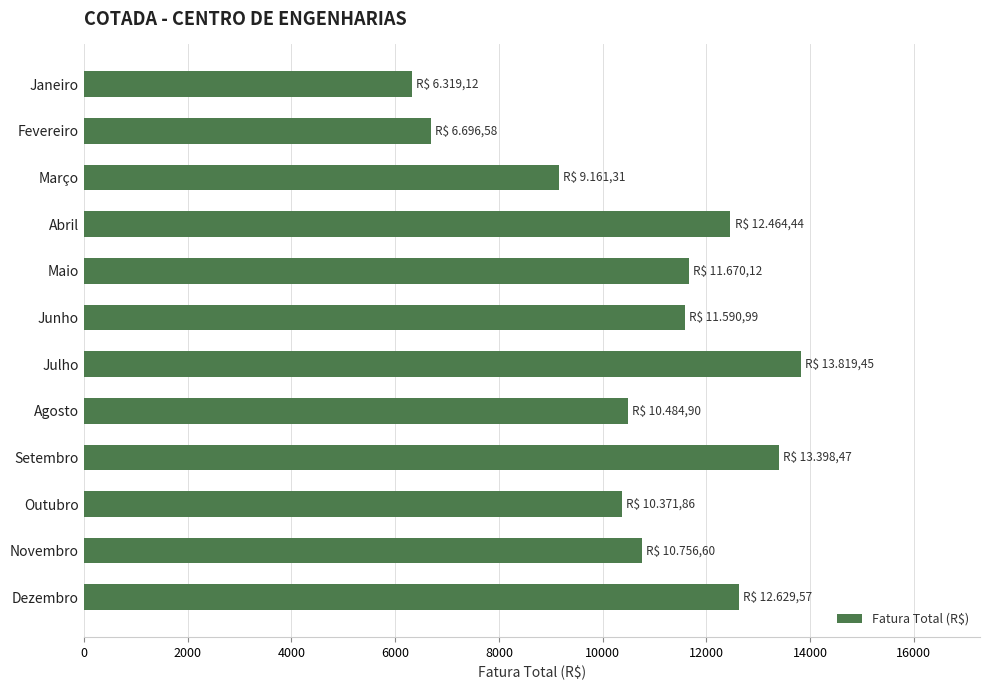

How many values are below 11590?

6